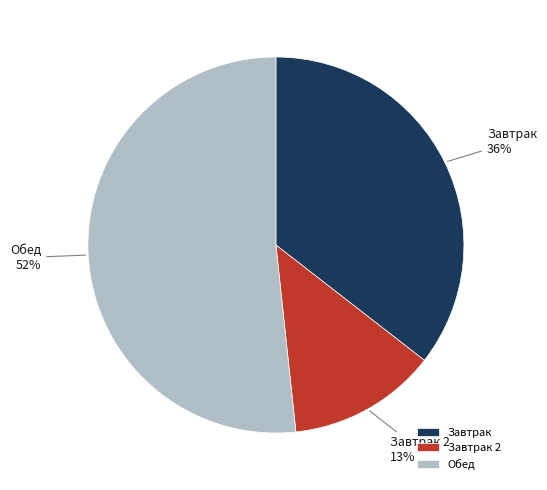

Count the number of slices in the pie.

3